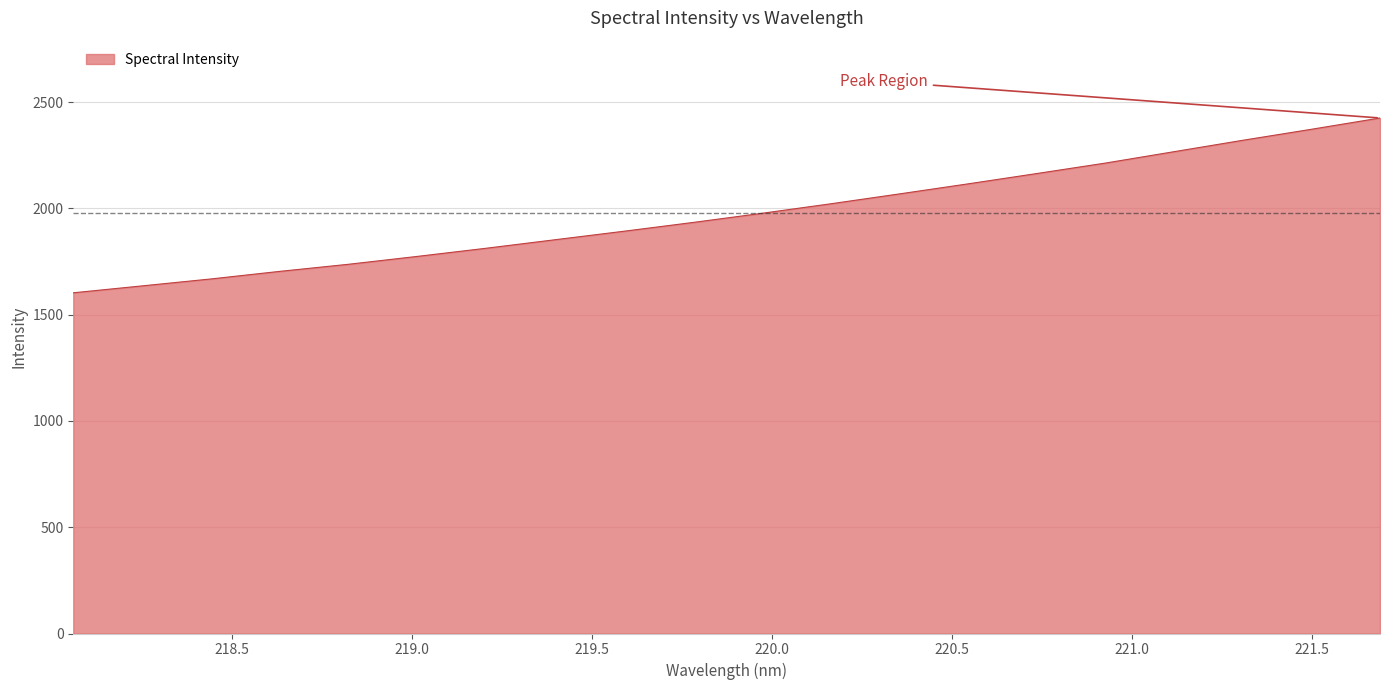

What is the minimum value shown in the chart?

1603.0